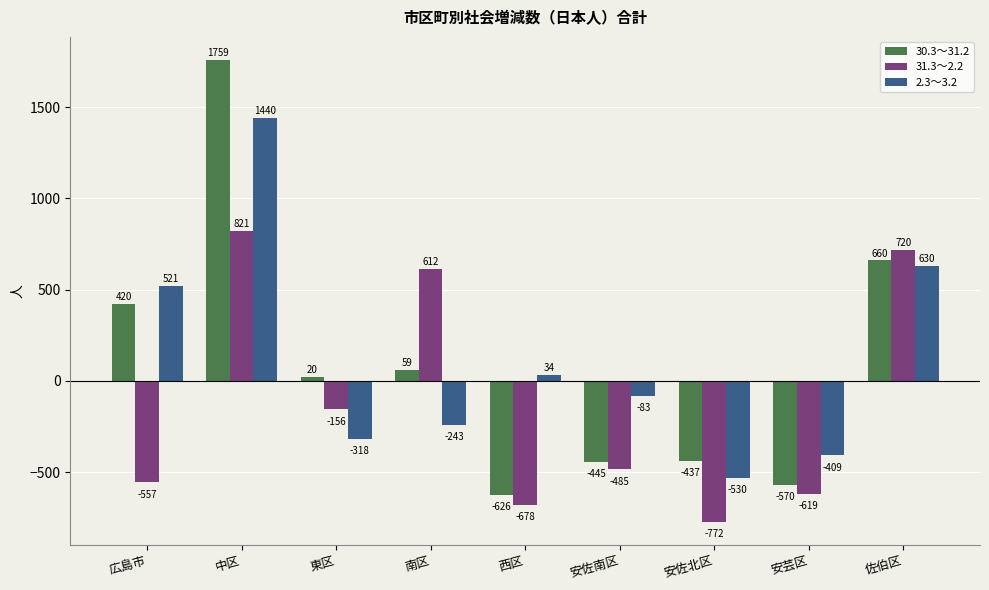

Where does the 31.3～2.2 series first go above -485?

中区